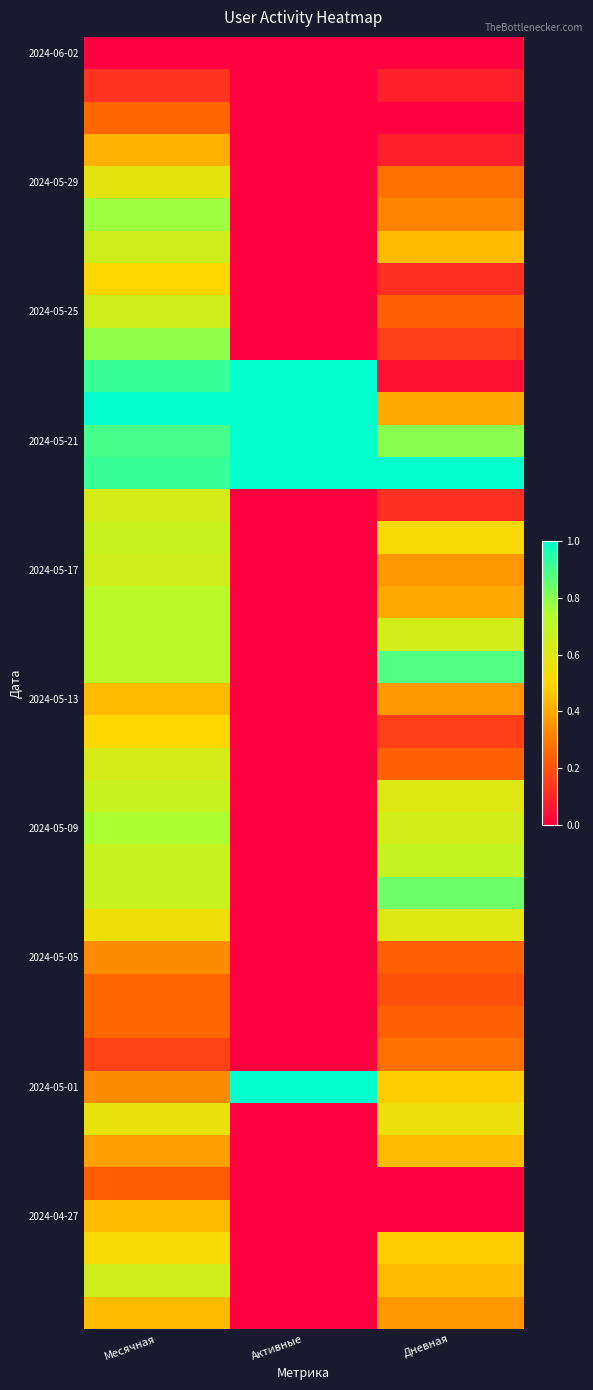

What is the difference between the highest and lowest values at Активные?

1.0